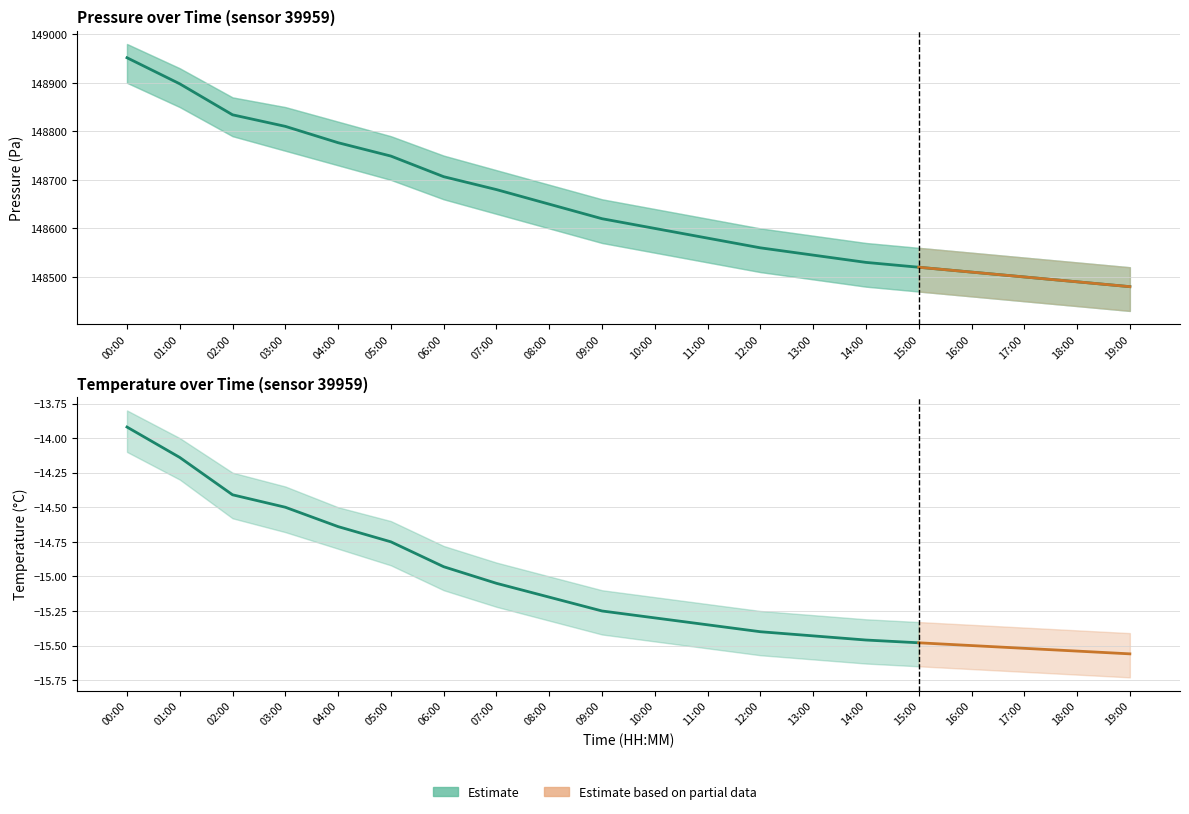

True or false: temperature has more than 0 interior local peaks.

False